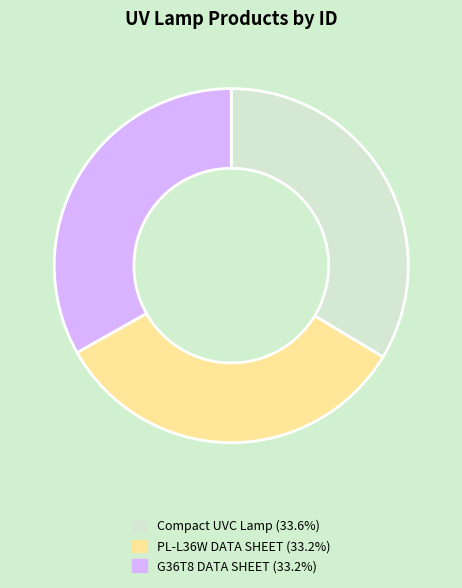

Does Compact UVC Lamp represent more than half of the total?

No